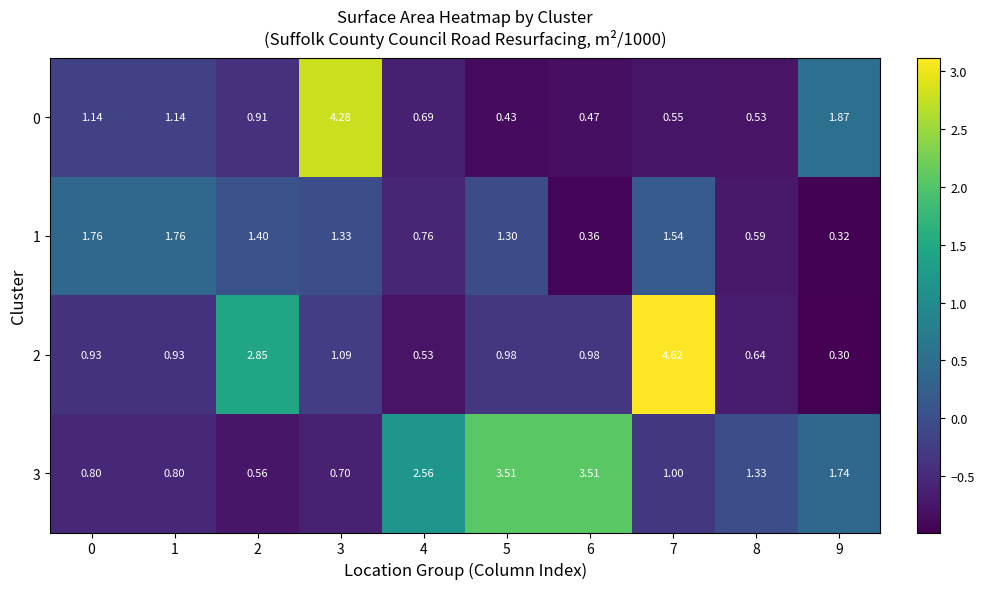

Which series has the largest total across all categories?

3